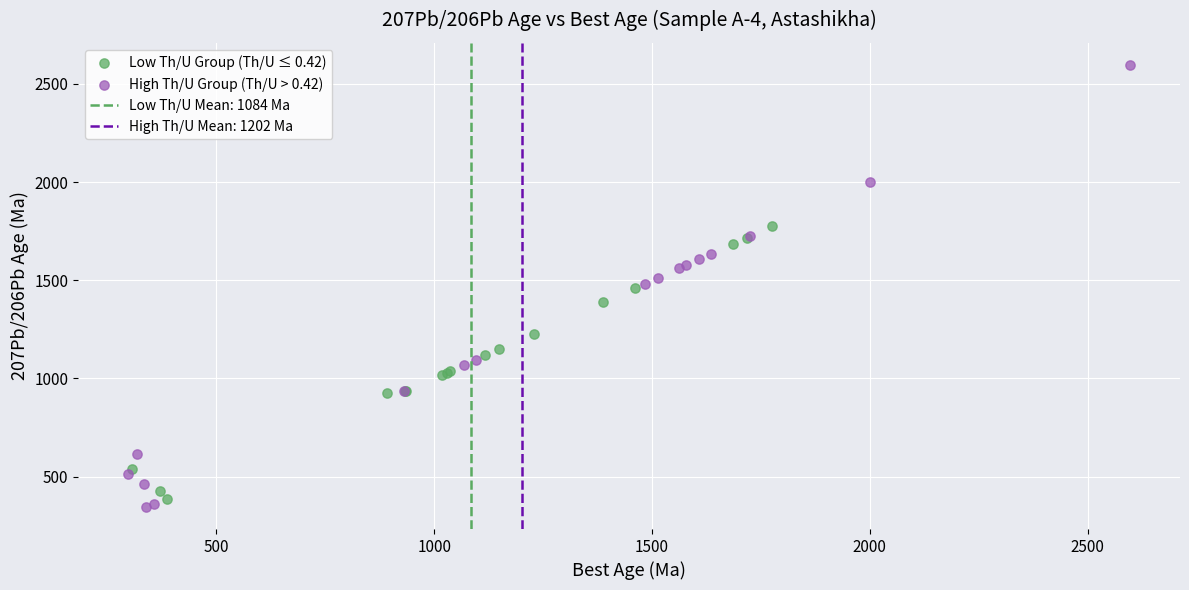

Which series contains the lowest Y value?

High Th/U Group (Th/U > 0.42)